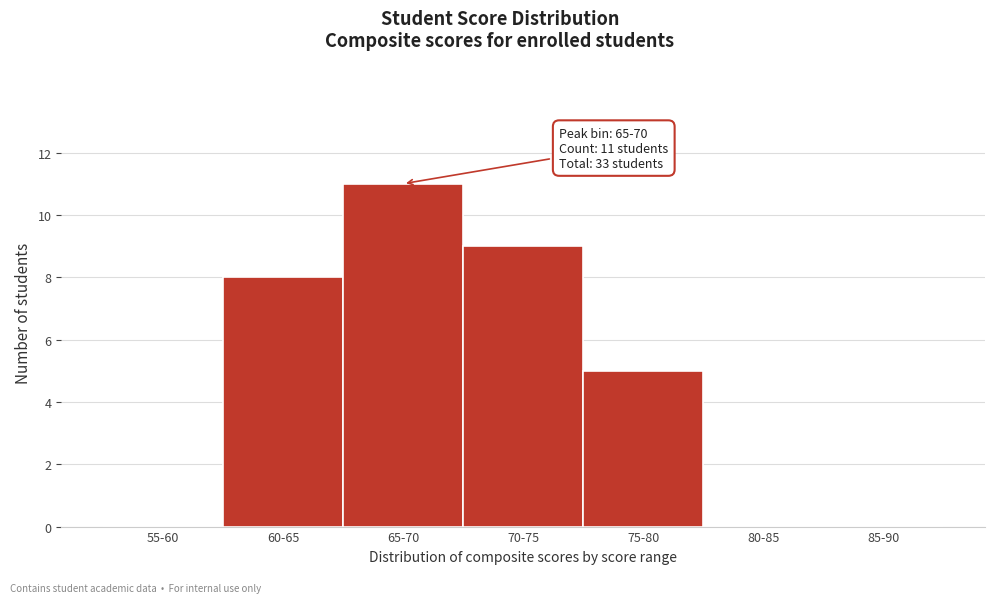

Reading left to right, list all the values displayed in this chart.

55-60=0	60-65=8	65-70=11	70-75=9	75-80=5	80-85=0	85-90=0